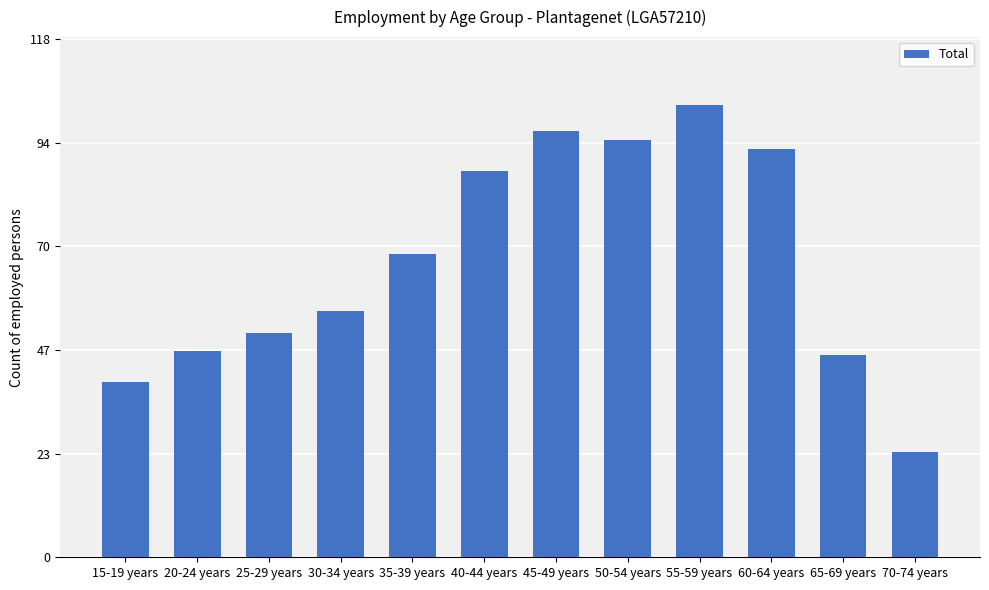

What is the value of the 8th bar from the left?

95